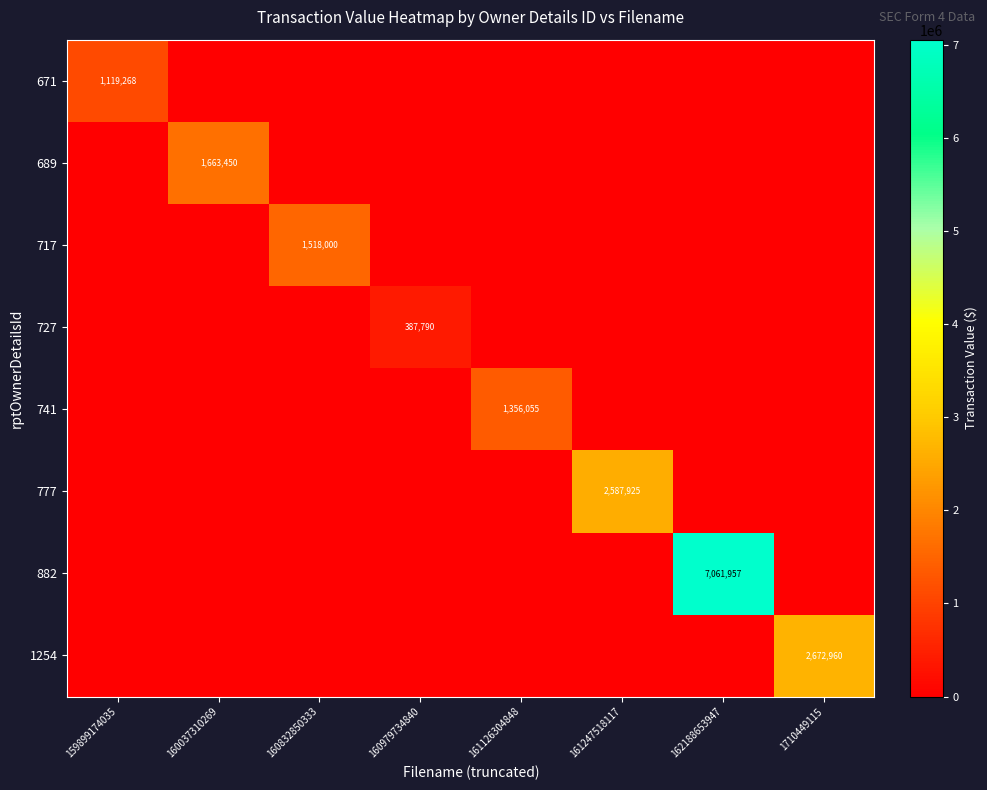

Count the number of categories in the chart.

8